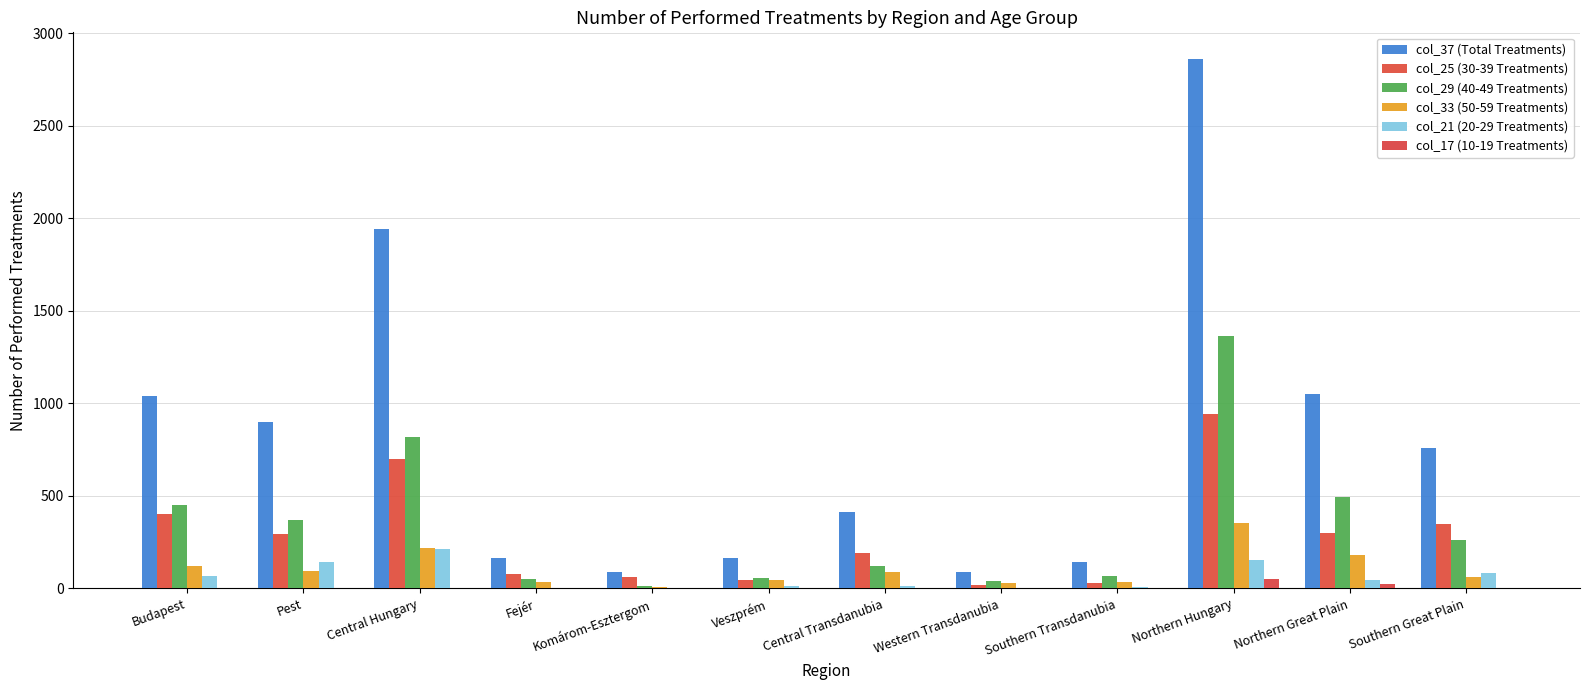

What is the sum of the col_25 (30-39 Treatments) values at Northern Great Plain and Southern Transdanubia?

328